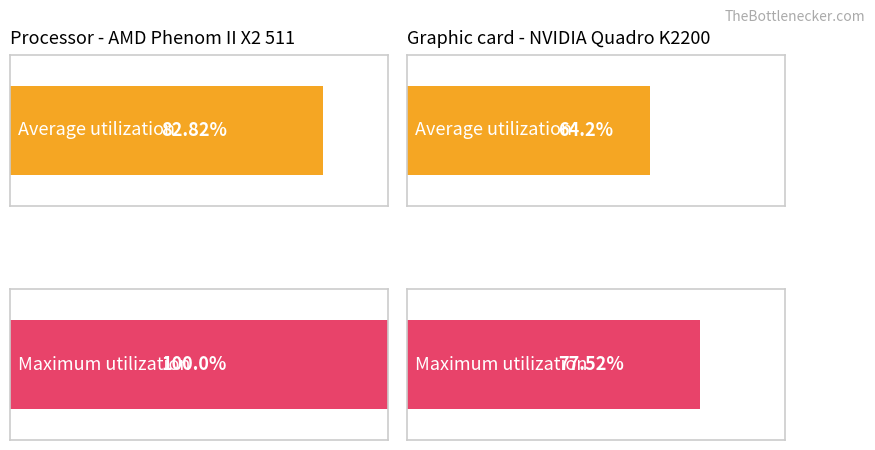

The value of Maximum utilization at Humidity is 148.8. True or false?

False